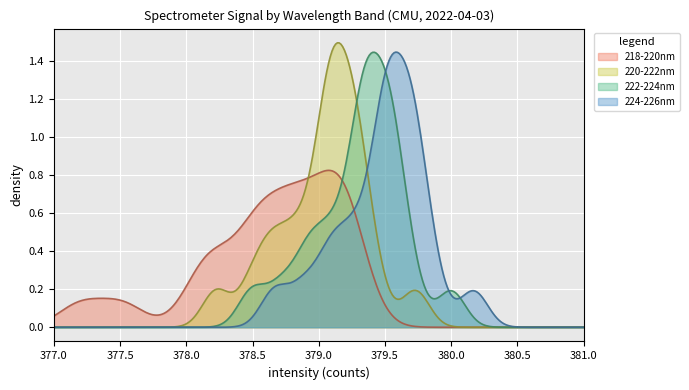

True or false: 224-226nm has a value of 622.6 at 6.

False